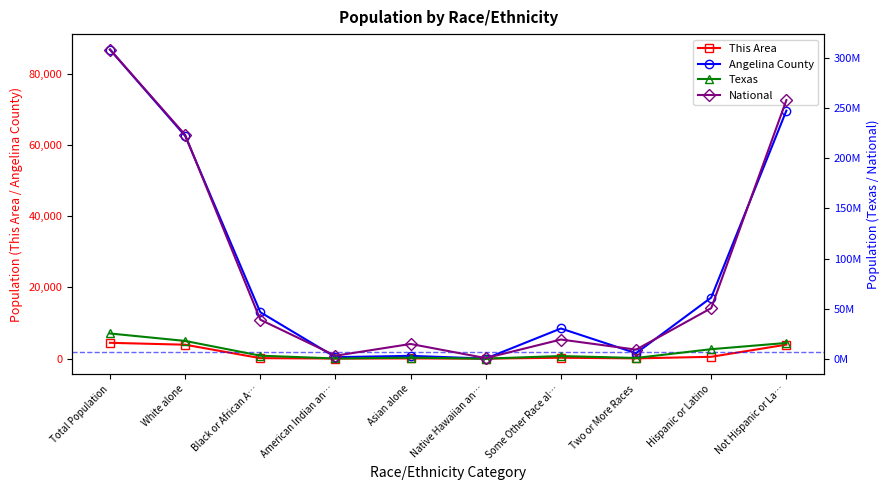

What is the maximum value for National?

308745538